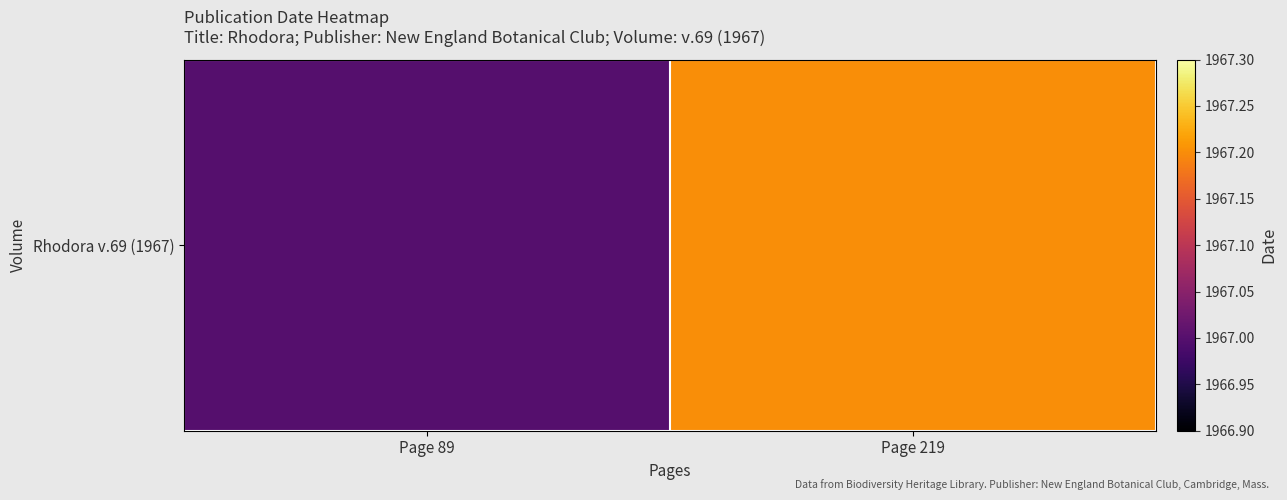

Rank the categories by value from lowest to highest.

Page 89, Page 219